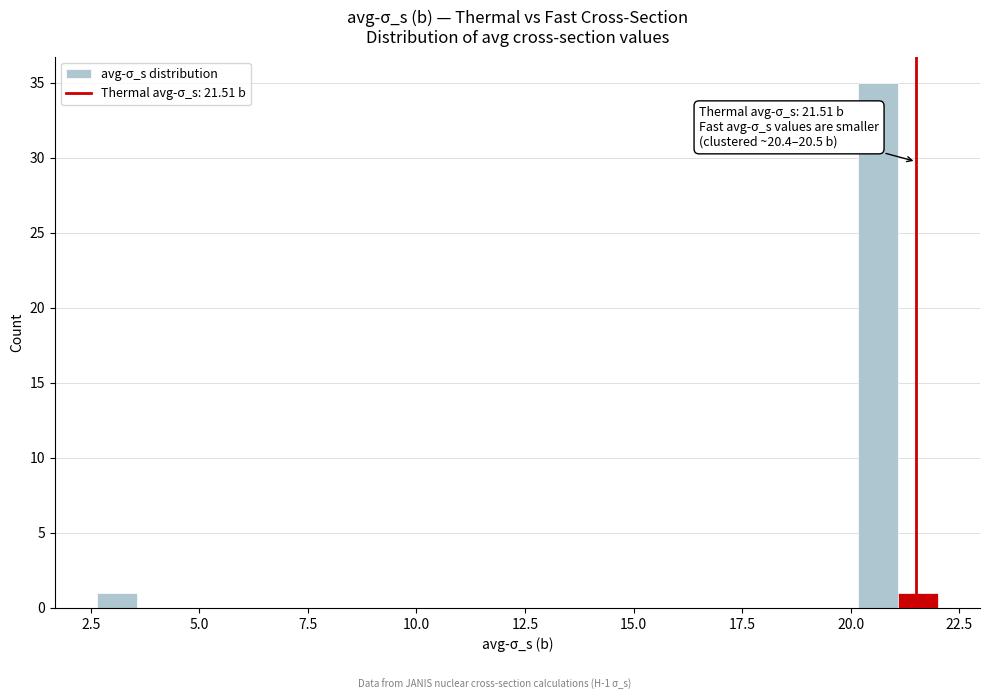

Read against the x-axis, roughly where is the centre of the tallest bar?

20.5